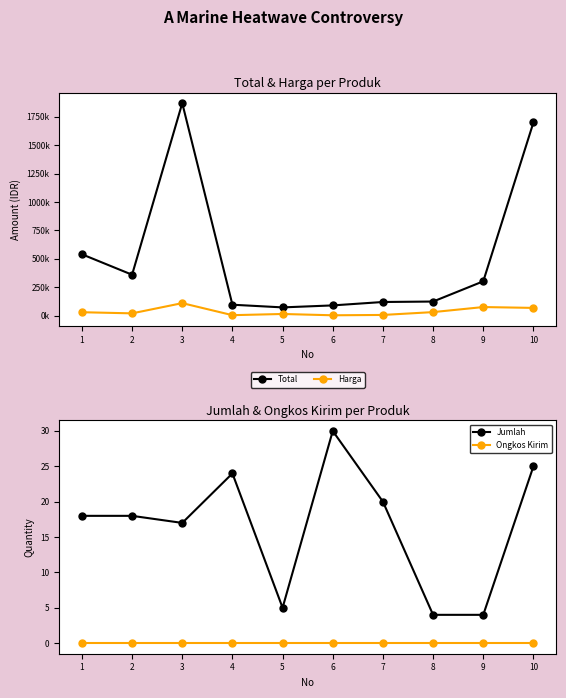

Does the chart display data point markers on the line(s)?

Yes